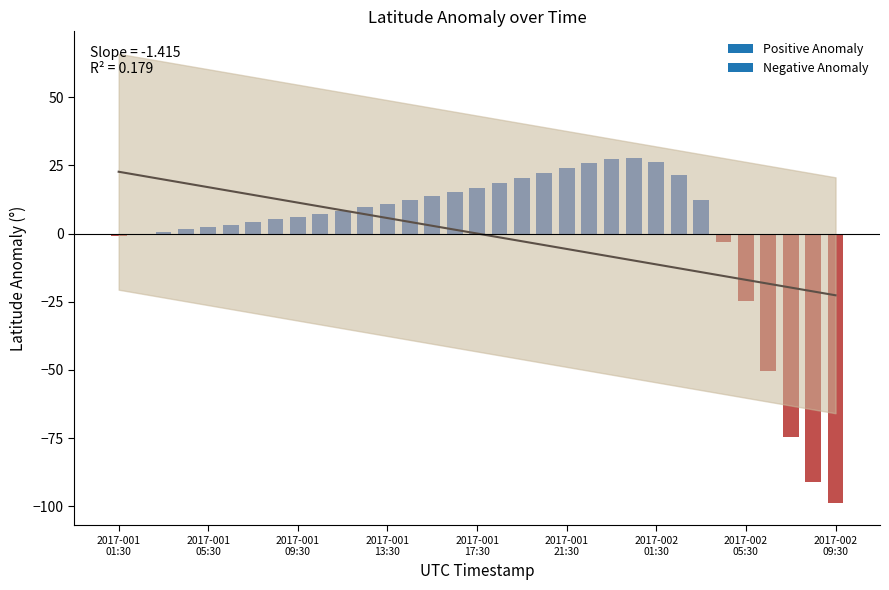

What is the difference between the highest and lowest values at 19?

26.5